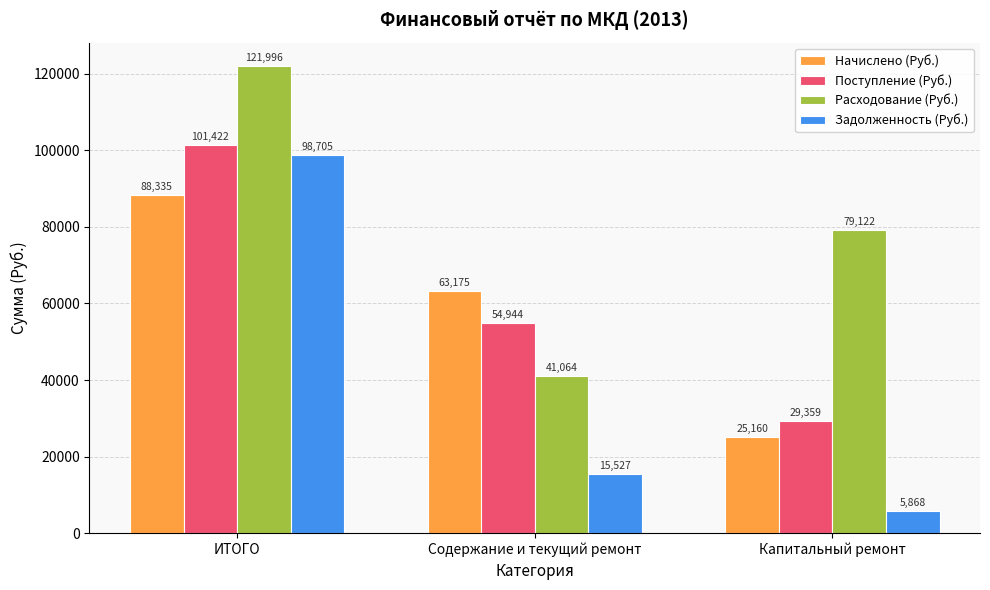

What position from the left is ИТОГО?

1